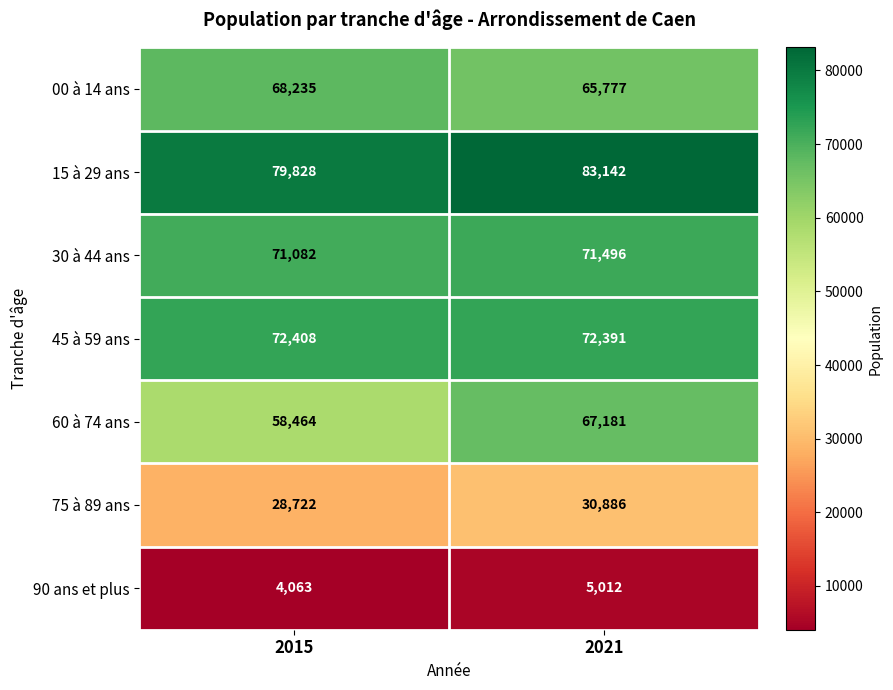

Rank the series at 2015 from lowest to highest value.

90 ans et plus, 75 à 89 ans, 60 à 74 ans, 00 à 14 ans, 30 à 44 ans, 45 à 59 ans, 15 à 29 ans